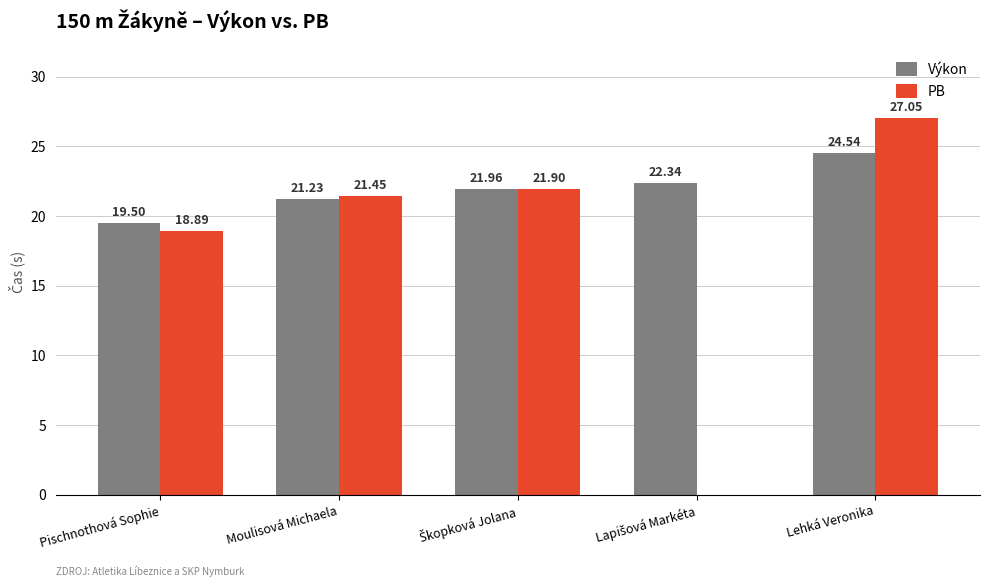

The value of PB at Pischnothová Sophie is 6.5. True or false?

False